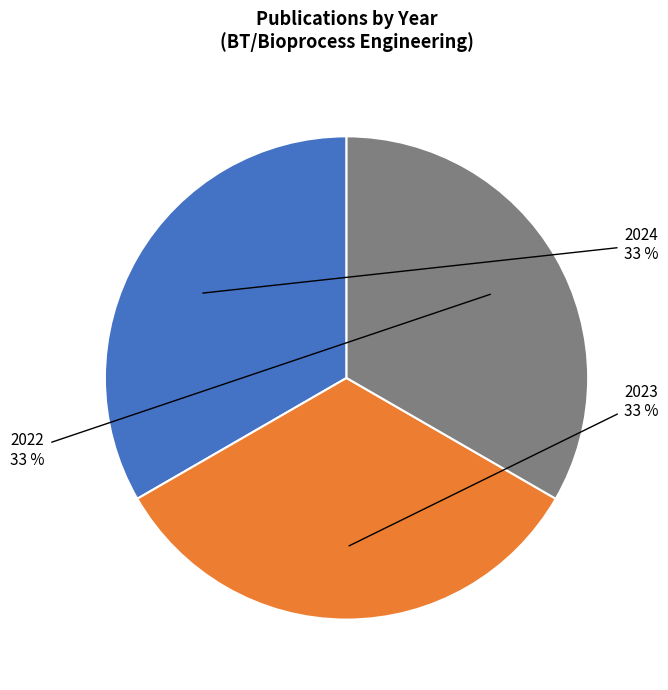

How many slices are in this pie chart?

3